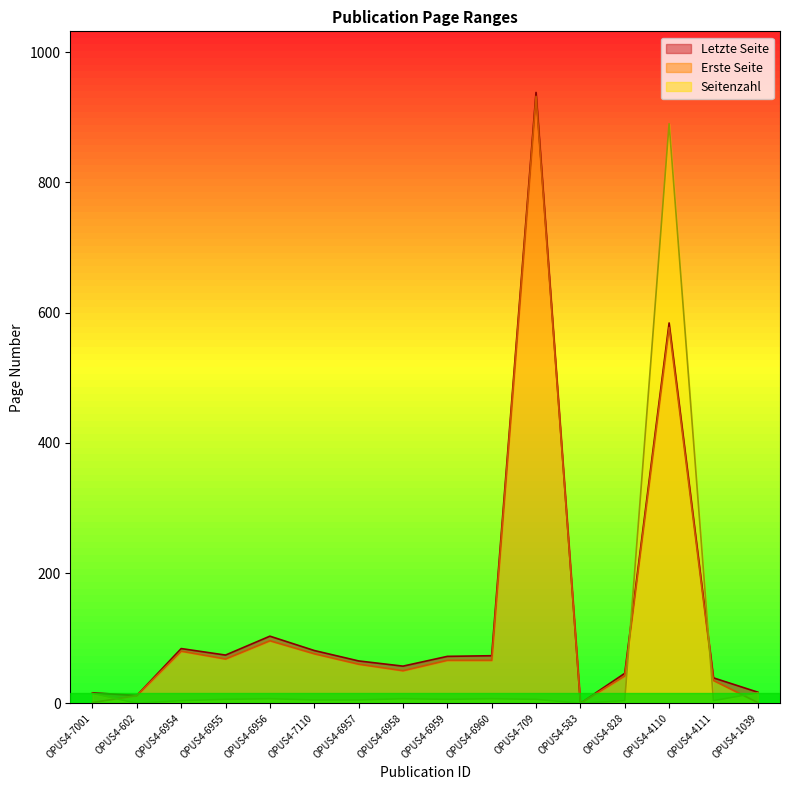

Rank the categories by Letzte Seite value from highest to lowest.

OPUS4-709, OPUS4-4110, OPUS4-6956, OPUS4-6954, OPUS4-7110, OPUS4-6955, OPUS4-6960, OPUS4-6959, OPUS4-6957, OPUS4-6958, OPUS4-828, OPUS4-4111, OPUS4-1039, OPUS4-7001, OPUS4-602, OPUS4-583